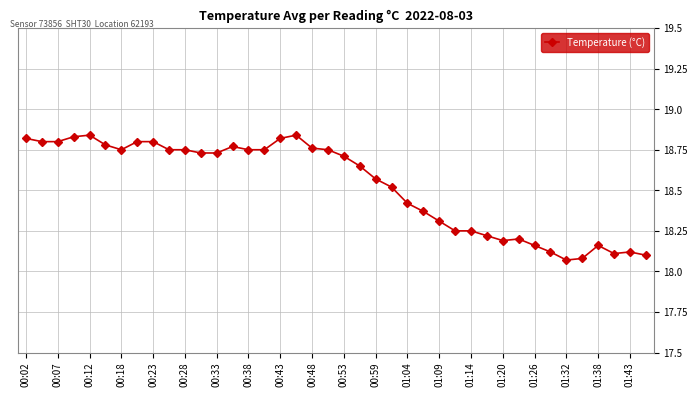

True or false: the data has more than 0 interior local peaks.

True